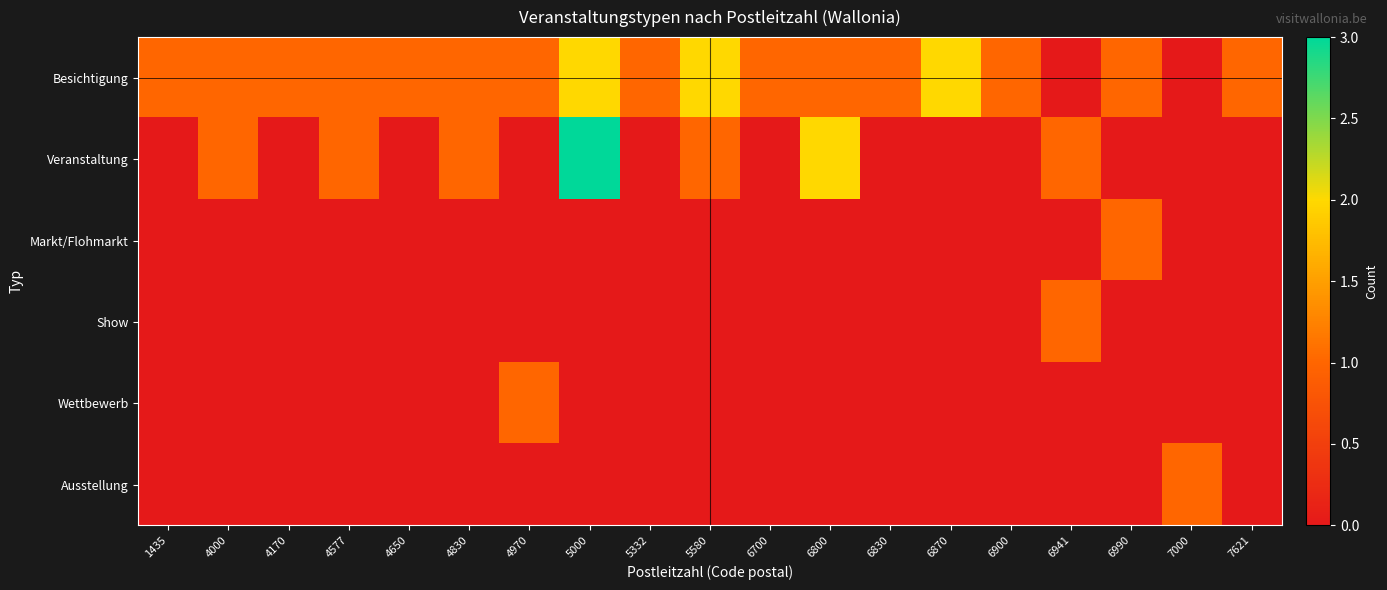

Reading right to left, list all the values displayed in this chart.

Besichtigung: 7621=1	7000=0	6990=1	6941=0	6900=1	6870=2	6830=1	6800=1	6700=1	5580=2	5332=1	5000=2	4970=1	4830=1	4650=1	4577=1	4170=1	4000=1	1435=1
Veranstaltung: 7621=0	7000=0	6990=0	6941=1	6900=0	6870=0	6830=0	6800=2	6700=0	5580=1	5332=0	5000=3	4970=0	4830=1	4650=0	4577=1	4170=0	4000=1	1435=0
Markt/Flohmarkt: 7621=0	7000=0	6990=1	6941=0	6900=0	6870=0	6830=0	6800=0	6700=0	5580=0	5332=0	5000=0	4970=0	4830=0	4650=0	4577=0	4170=0	4000=0	1435=0
Show: 7621=0	7000=0	6990=0	6941=1	6900=0	6870=0	6830=0	6800=0	6700=0	5580=0	5332=0	5000=0	4970=0	4830=0	4650=0	4577=0	4170=0	4000=0	1435=0
Wettbewerb: 7621=0	7000=0	6990=0	6941=0	6900=0	6870=0	6830=0	6800=0	6700=0	5580=0	5332=0	5000=0	4970=1	4830=0	4650=0	4577=0	4170=0	4000=0	1435=0
Ausstellung: 7621=0	7000=1	6990=0	6941=0	6900=0	6870=0	6830=0	6800=0	6700=0	5580=0	5332=0	5000=0	4970=0	4830=0	4650=0	4577=0	4170=0	4000=0	1435=0